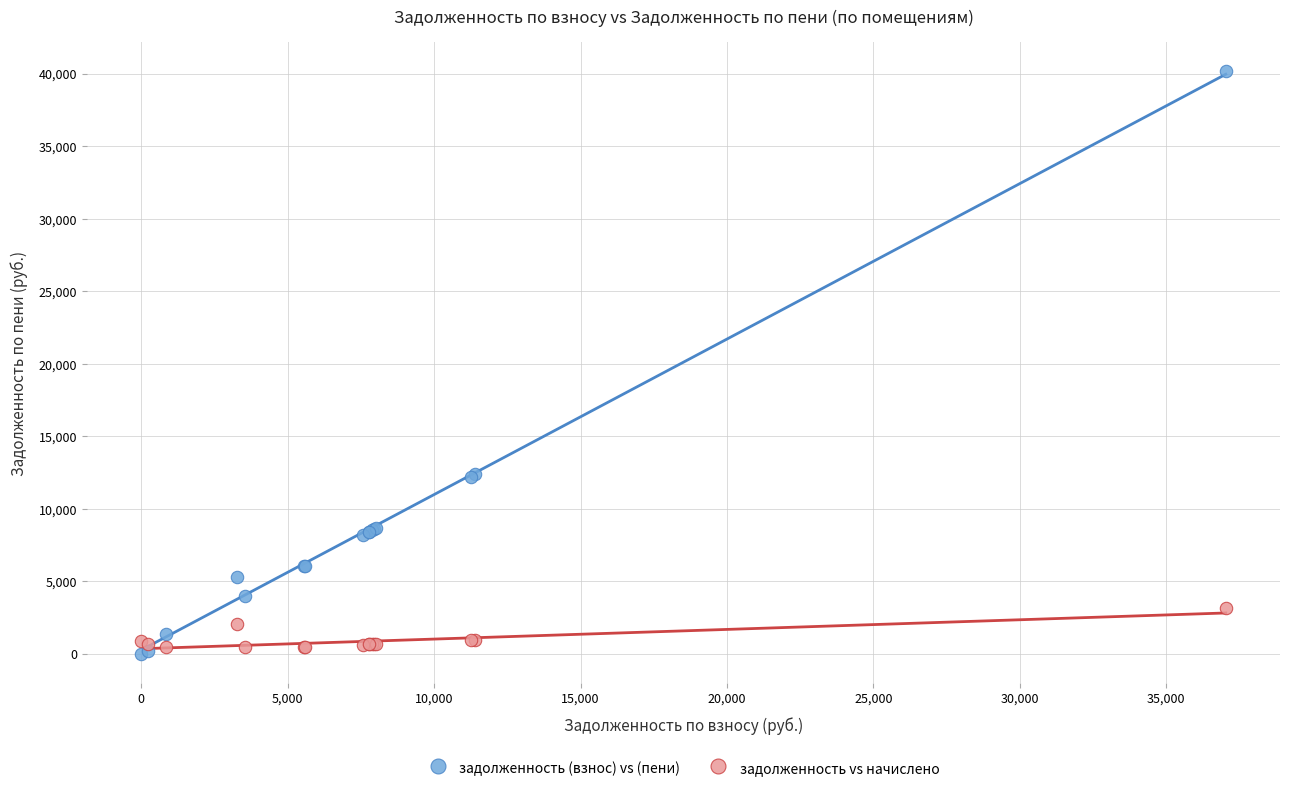

Which series has the largest Y range (max minus min)?

задолженность (взнос) vs (пени)